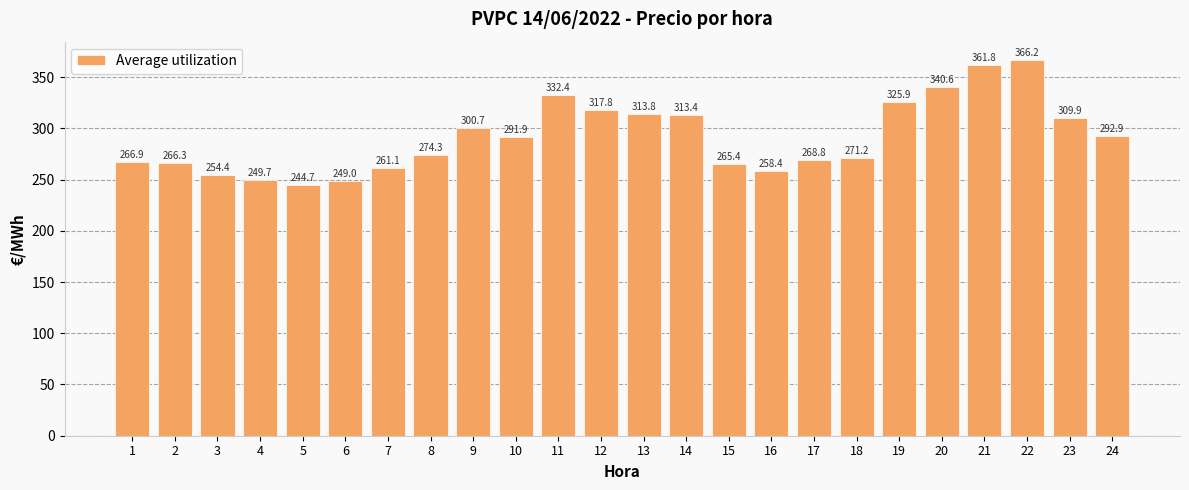

How many bars are there in total?

24